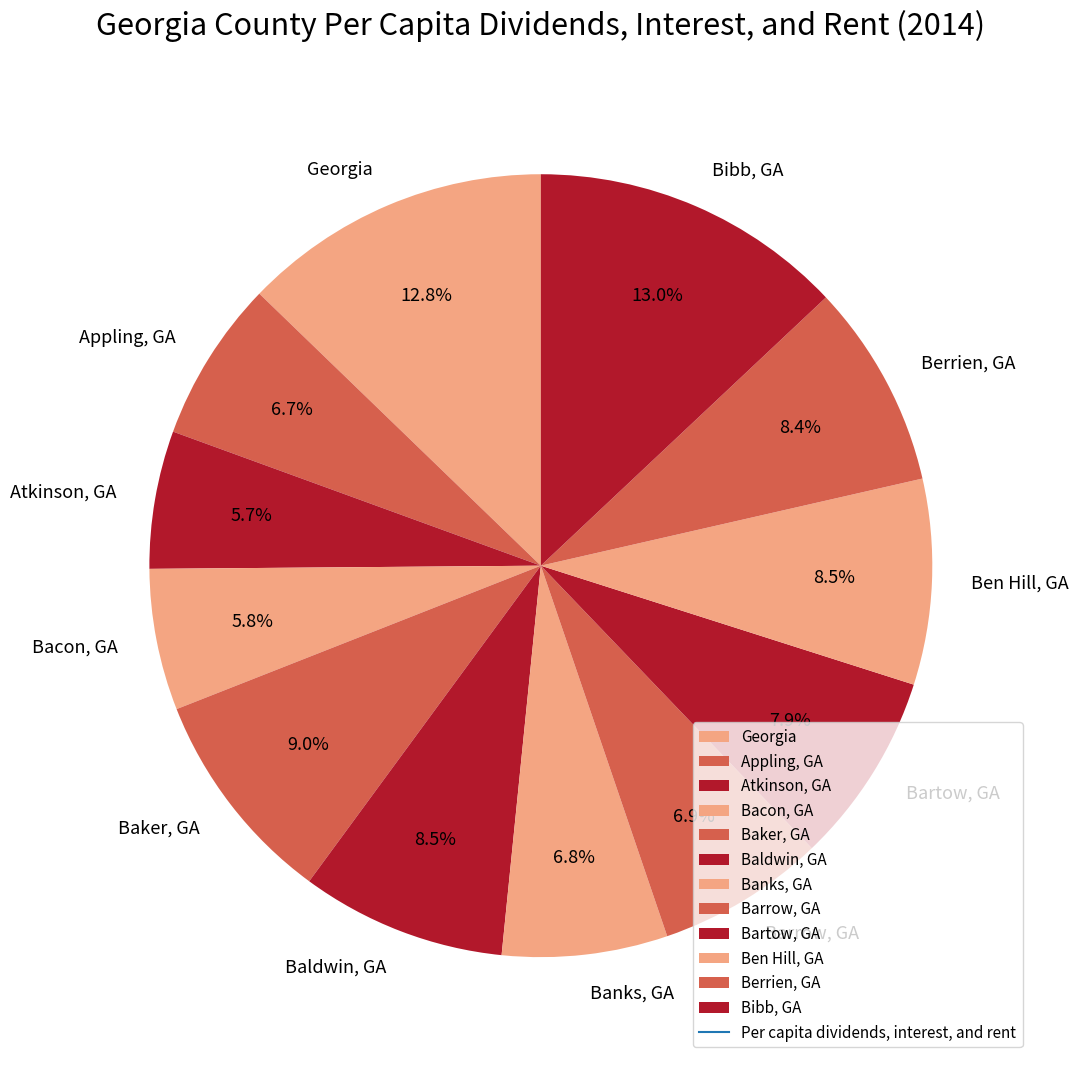

Is it true that Georgia is 13% of the pie?

True